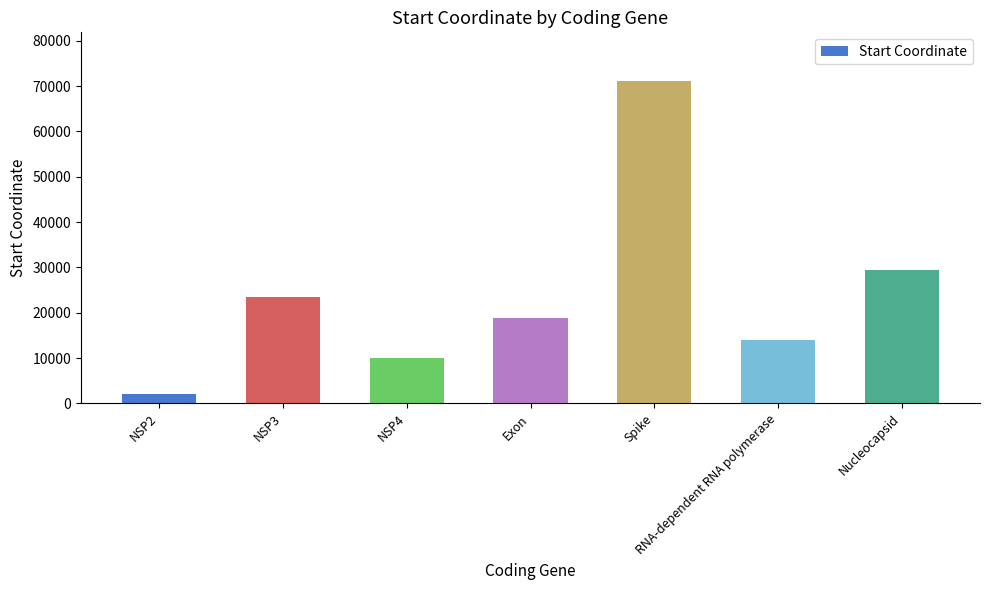

True or false: the data shows 17207 at NSP4.

False